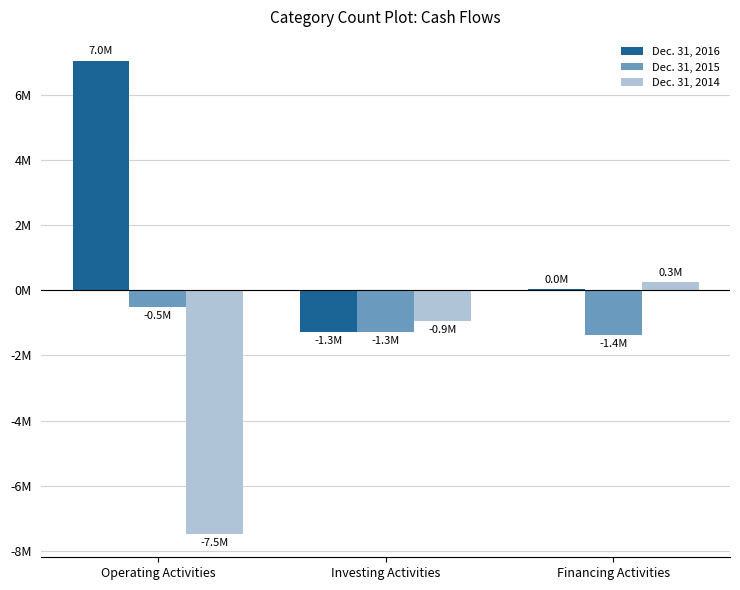

Are the bars grouped side by side (vs. stacked)?

Yes